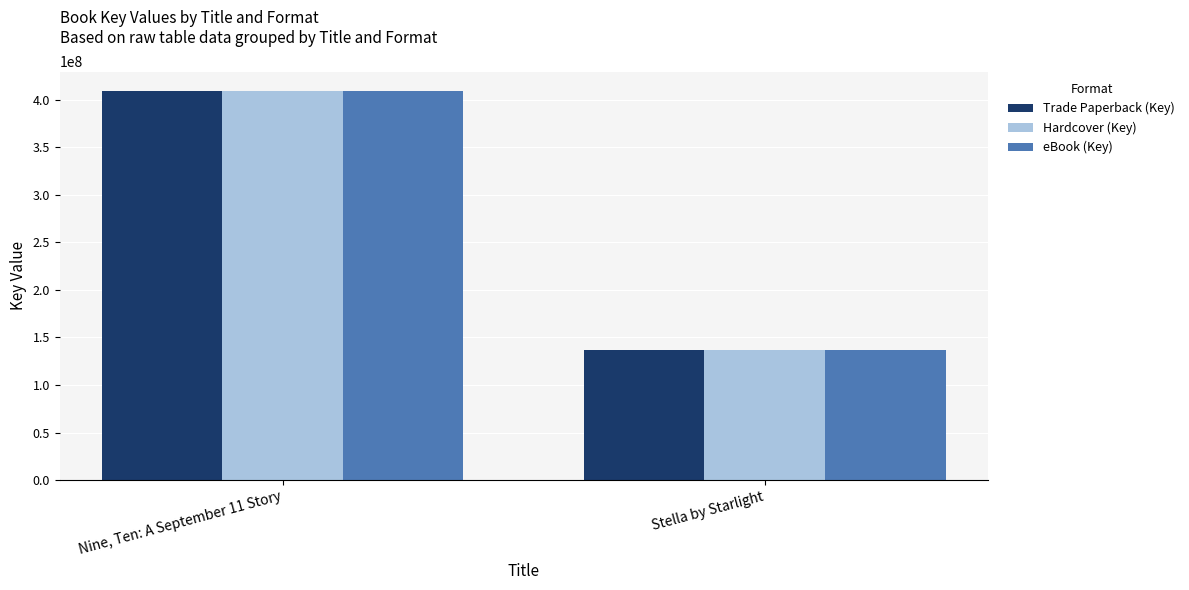

Reading right to left, extract all data points from this chart.

Trade Paperback (Key): 136319476	408889795
Hardcover (Key): 136319476	408889795
eBook (Key): 136319476	408889795